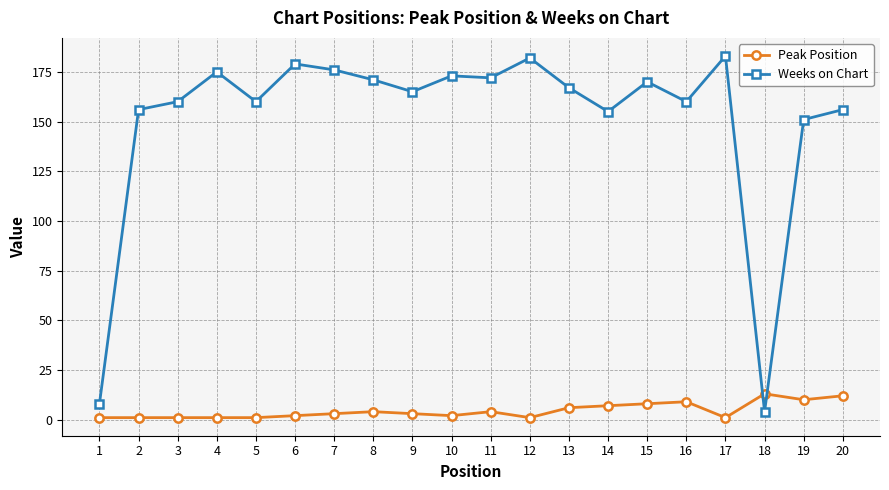

What is the spread (max minus min) of values at 9?

162